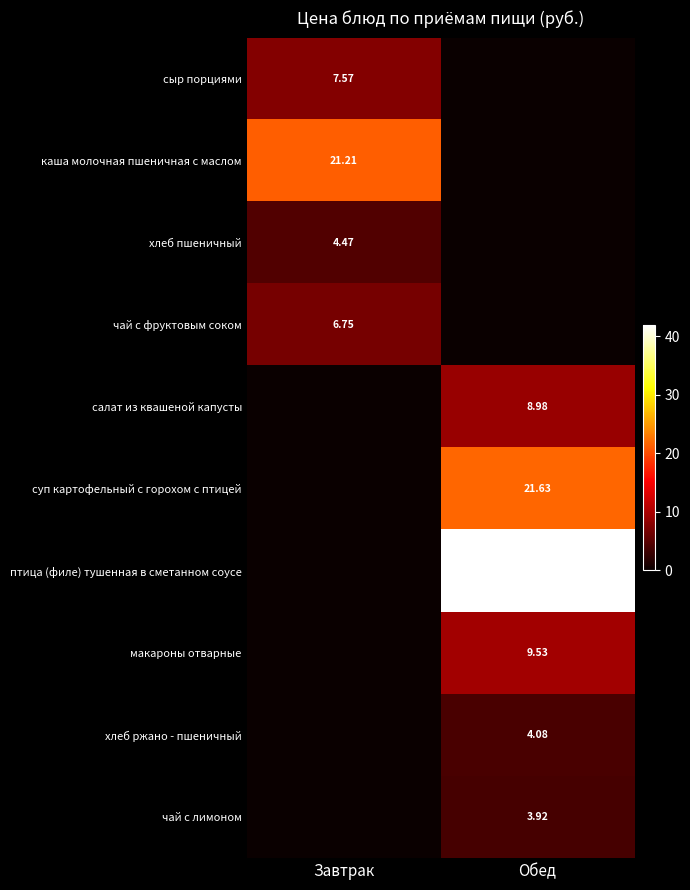

At Обед, list the series in order from largest to smallest.

птица (филе) тушенная в сметанном соусе, суп картофельный с горохом с птицей, макароны отварные, салат из квашеной капусты, хлеб ржано - пшеничный, чай с лимоном, сыр порциями, каша молочная пшеничная с маслом, хлеб пшеничный, чай с фруктовым соком